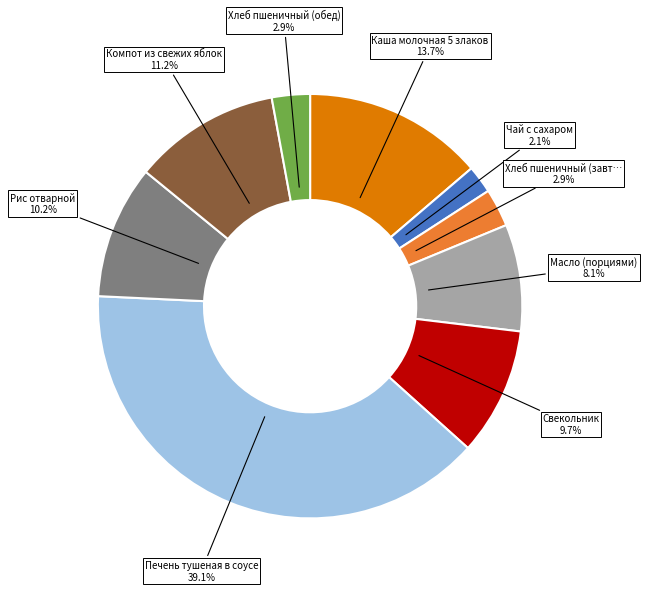

Count the number of slices in the pie.

9